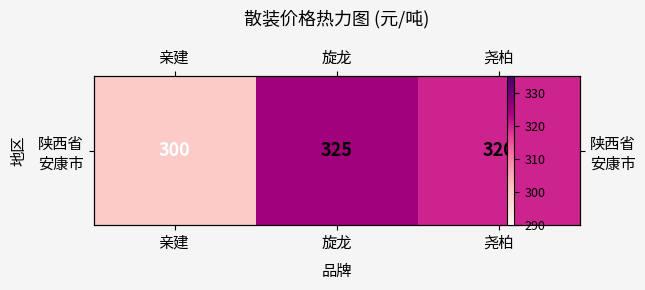

At which label does the data first exceed 320?

旋龙